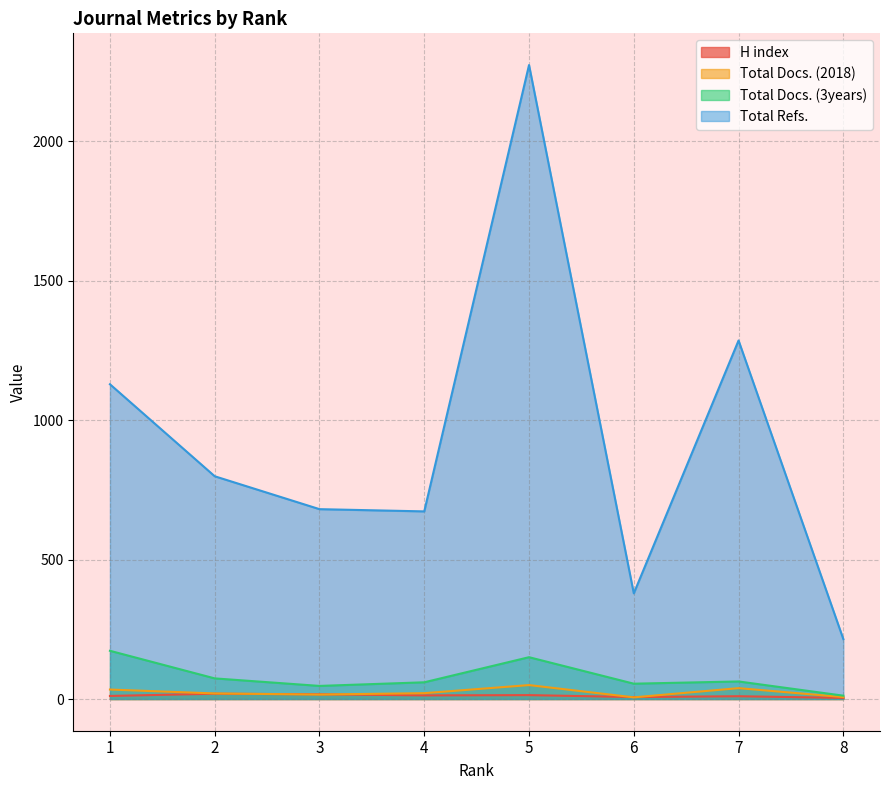

At which label is Total Docs. (2018) closest to 28?

1